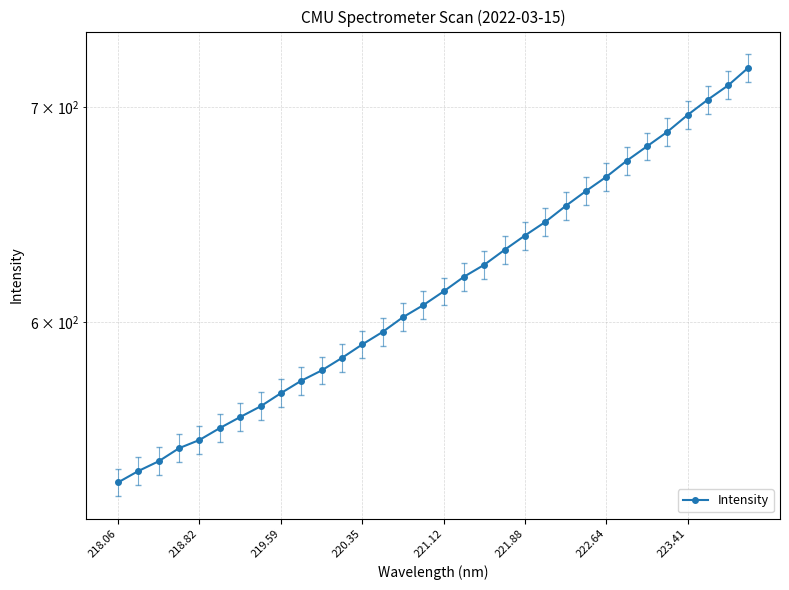

What is the greatest value displayed?

720.1